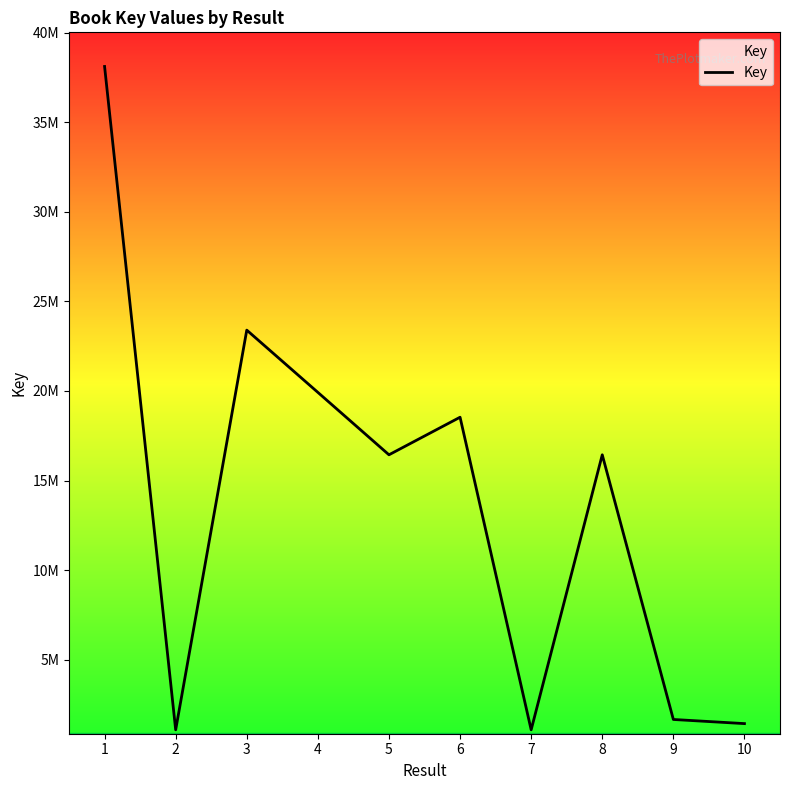

At which category does the chart reach its peak across all series?

1